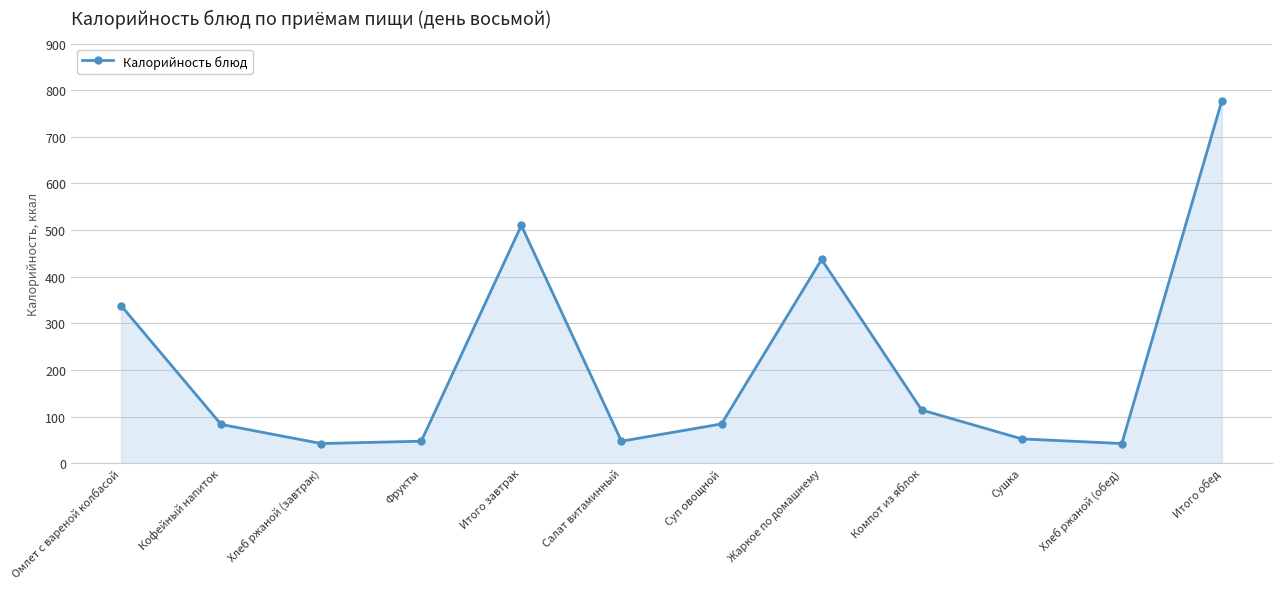

What is the value of the 11th point from the left?

42